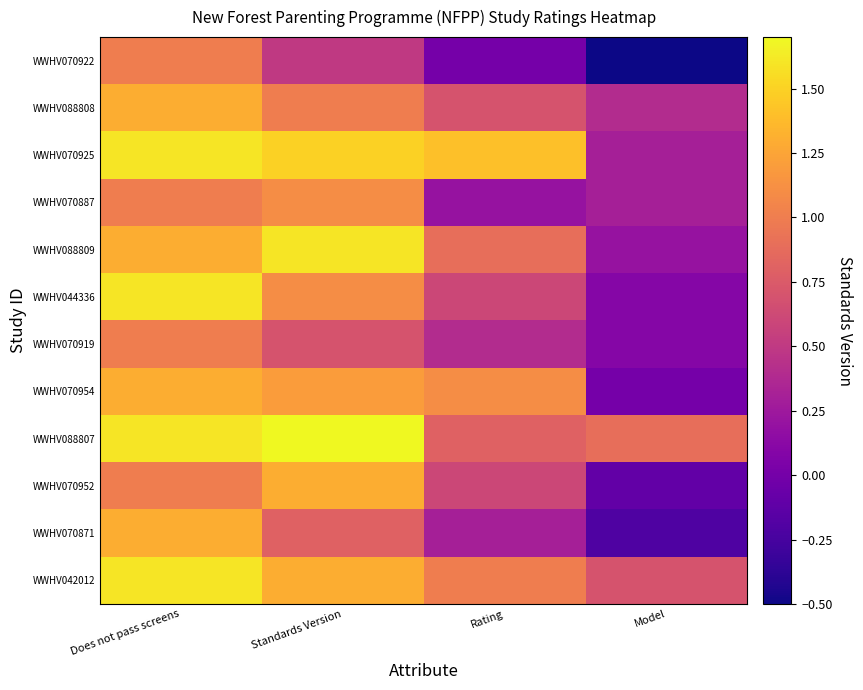

Rank the series at Rating from highest to lowest value.

WWHV070925, WWHV070954, WWHV042012, WWHV088809, WWHV088807, WWHV088808, WWHV044336, WWHV070952, WWHV070919, WWHV070871, WWHV070887, WWHV070922